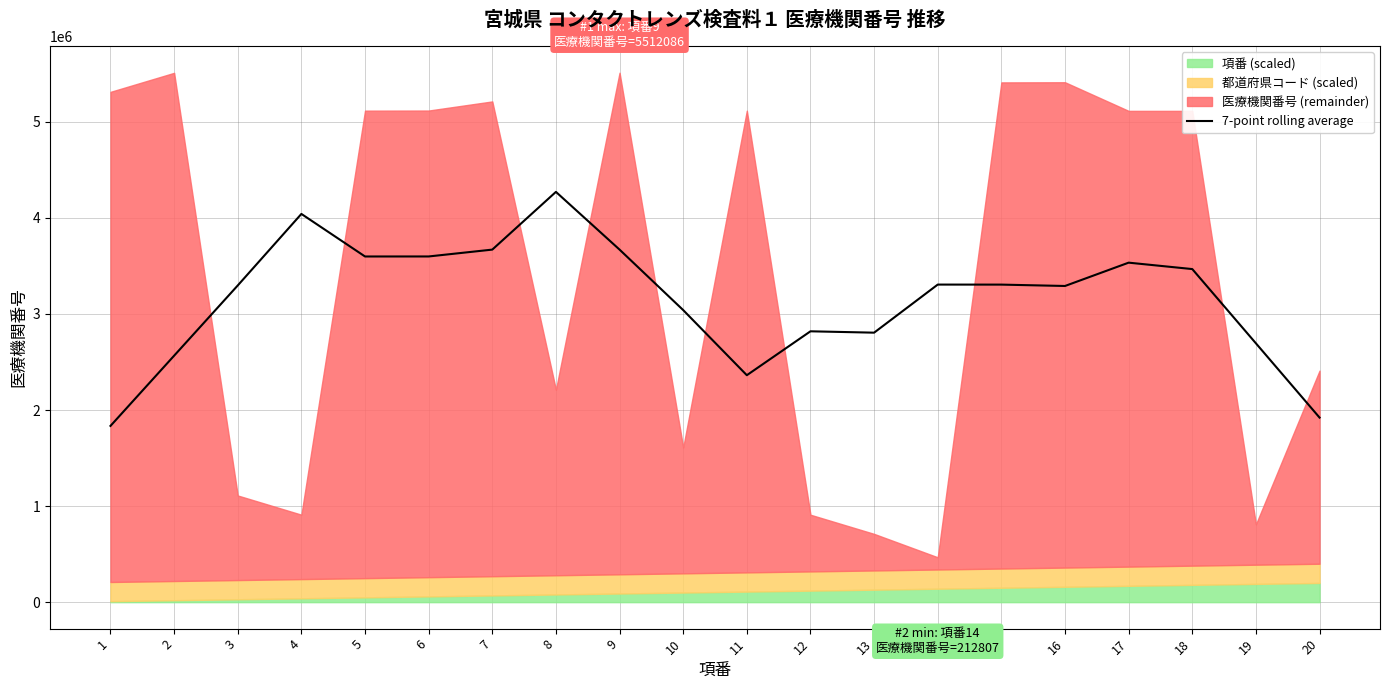

List the labels in order of value, largest first.

8, 4, 7, 9, 6, 5, 17, 18, 14, 15, 3, 16, 10, 12, 13, 19, 2, 11, 20, 1